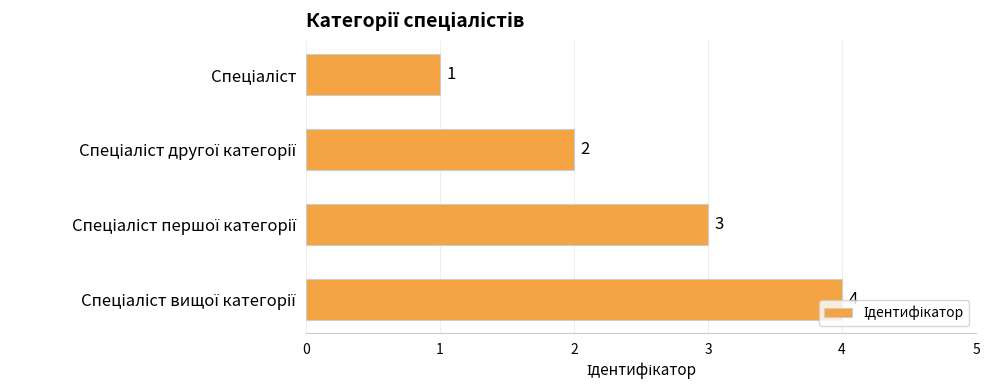

What is the greatest value displayed?

4